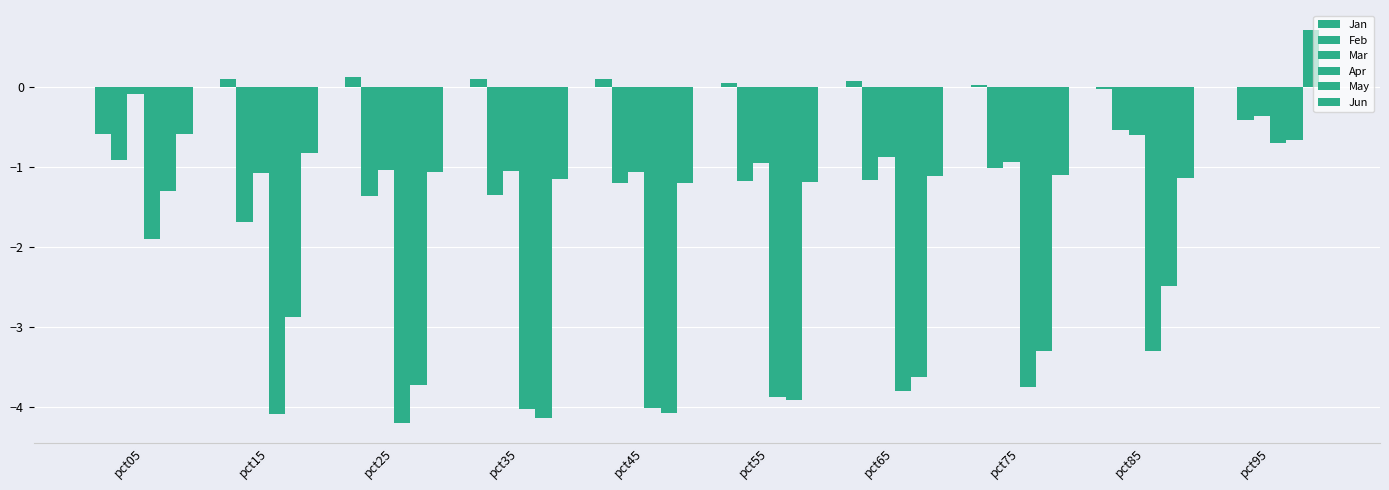

Read the May value at pct45.

-4.1